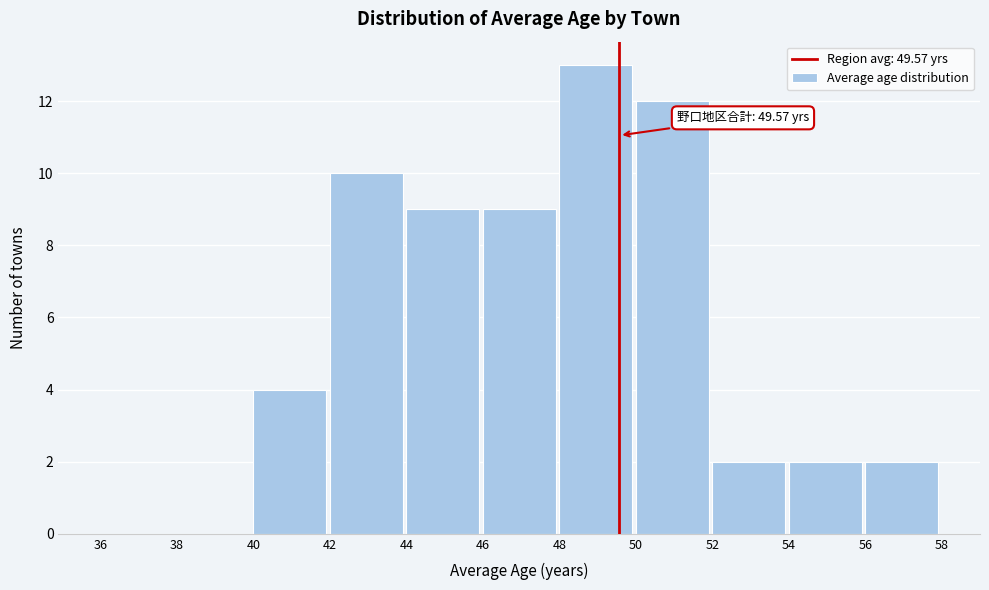

Which range on the x-axis has the tallest bar?

48 to 50